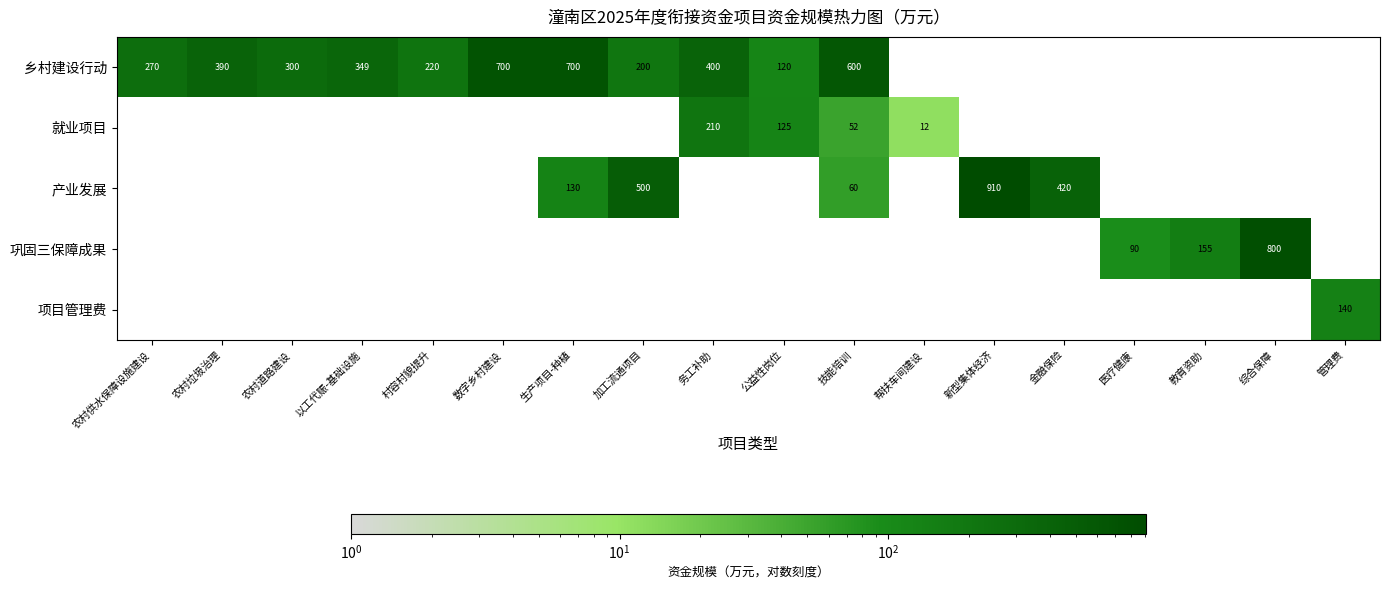

The 就业项目 series shows 180 at 公益性岗位. True or false?

False